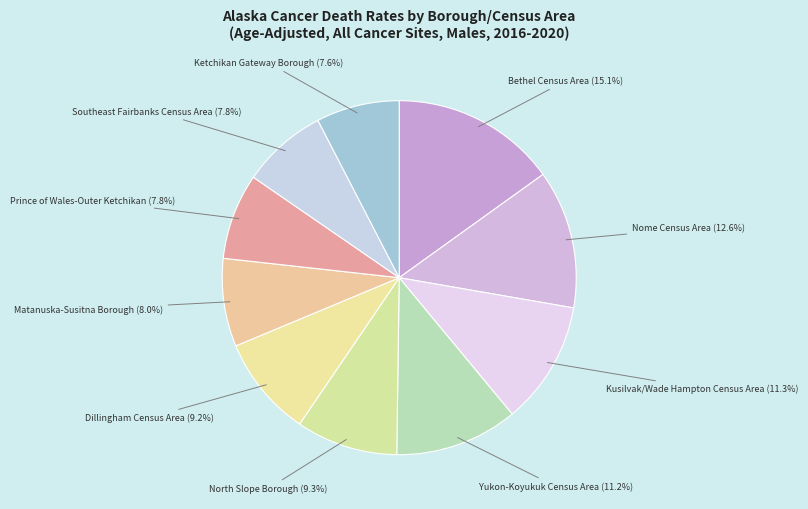

To the nearest percent, what is the average slice percentage?

10%